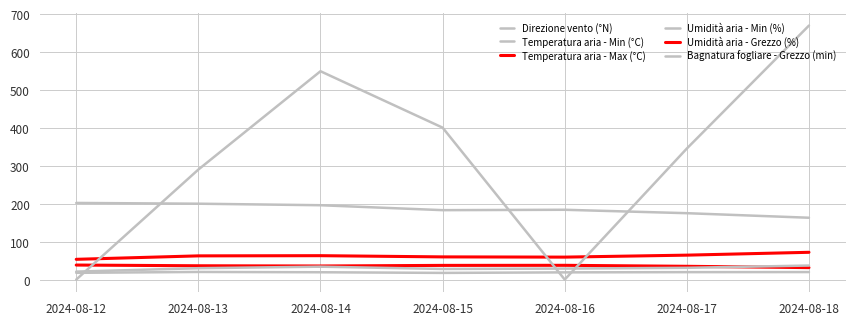

Reading left to right, list all the values displayed in this chart.

Direzione vento (°N): 202.0	200.0	196.0	183.0	184.0	175.0	163.0
Temperatura aria - Min (°C): 17.8	20.1	19.3	17.6	19.0	19.6	19.8
Temperatura aria - Max (°C): 38.3	36.4	35.8	37.4	37.6	35.0	31.5
Umidità aria - Min (%): 21.0	30.0	34.0	28.0	29.0	31.0	37.0
Umidità aria - Grezzo (%): 53.4	62.5	63.0	59.8	59.2	64.4	71.9
Bagnatura fogliare - Grezzo (min): 0.0	290.0	549.2	400.5	0.0	345.5	669.6